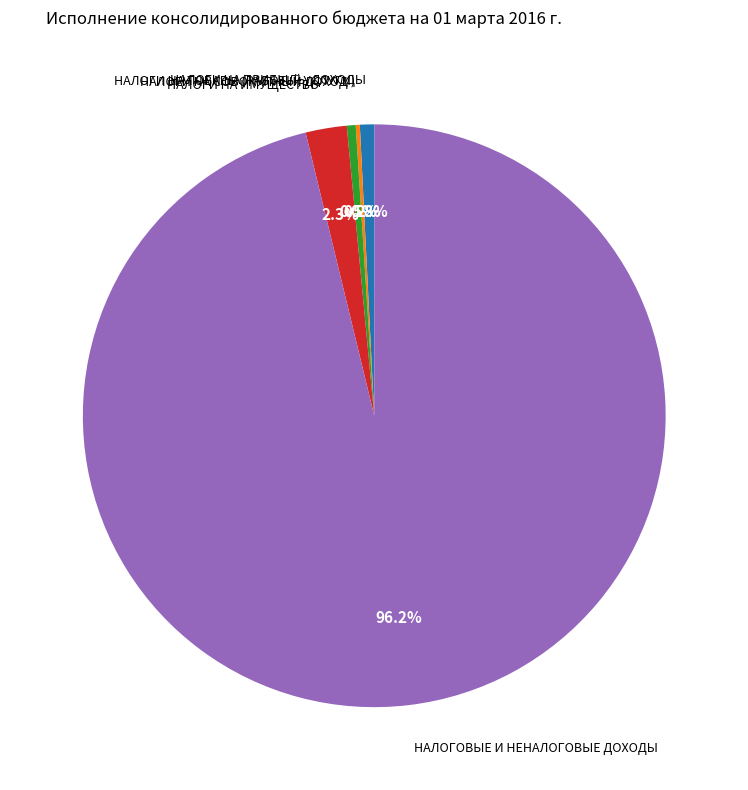

Is there a majority slice in this chart?

Yes